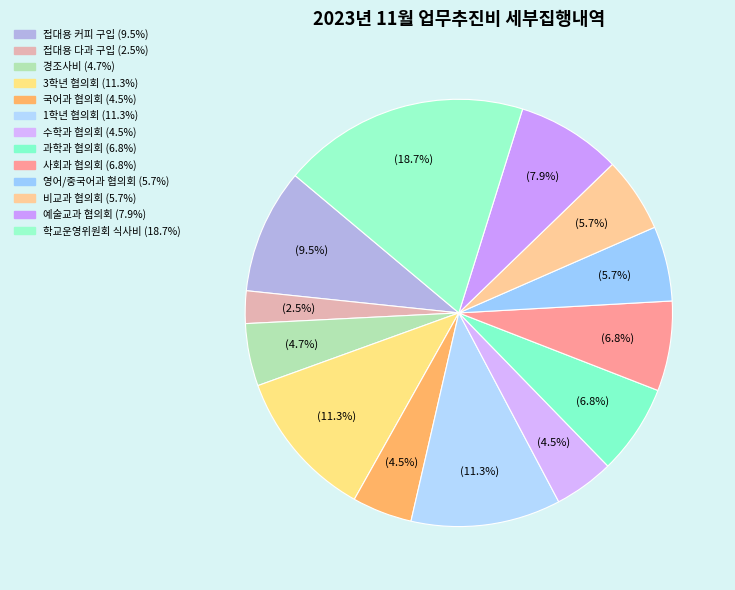

How many slices are in this pie chart?

13